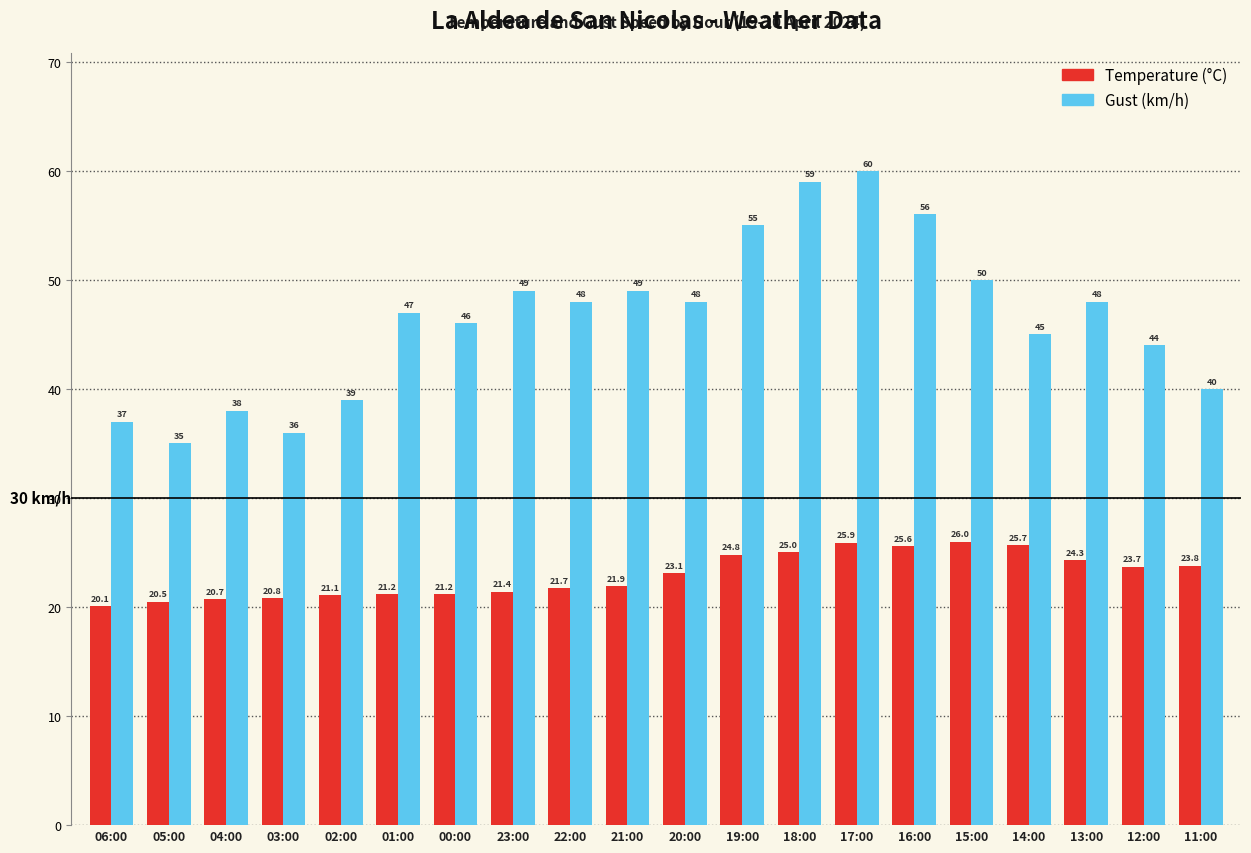

What is the total value across all series at 18:00?

84.0